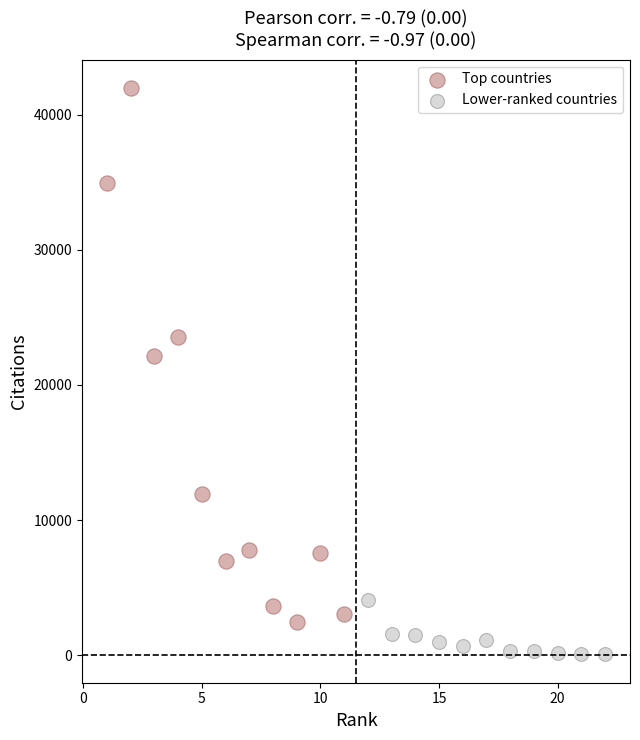

Which series contains the highest Y value?

Top countries